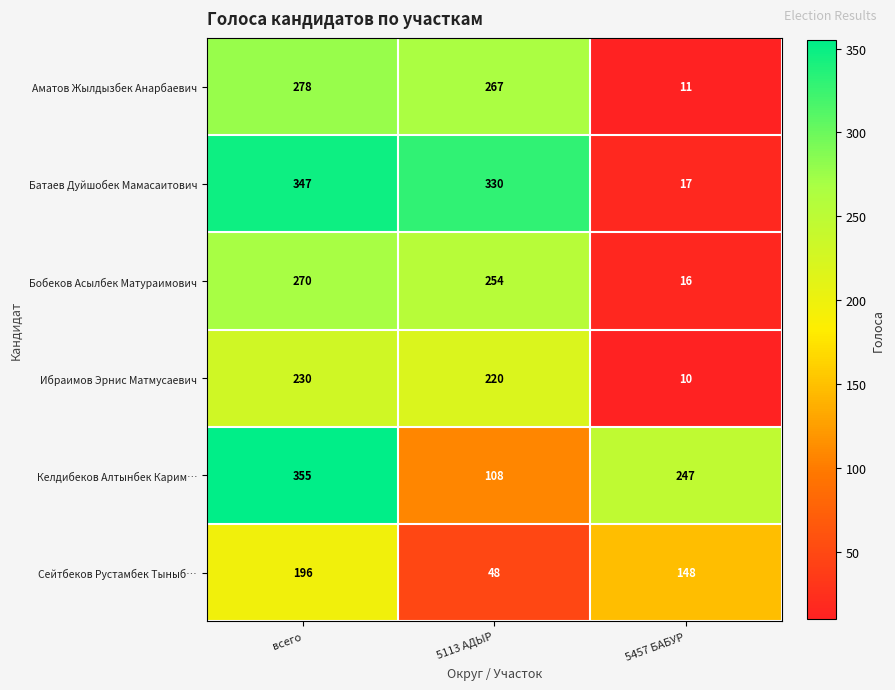

What is the difference between the Батаев Дуйшобек Мамасаитович values at 5457 БАБУР and всего?

330